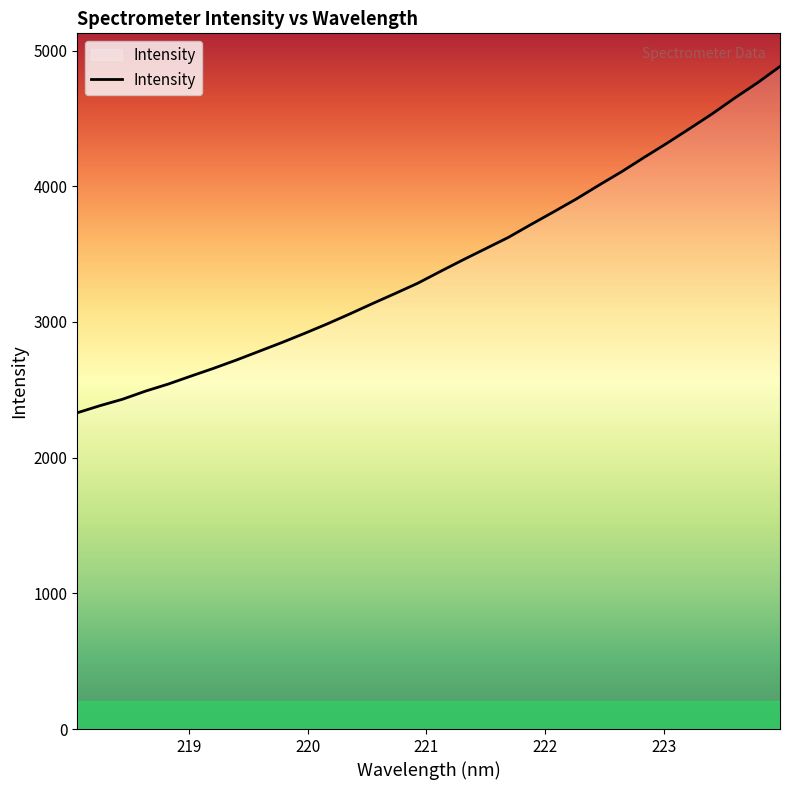

What is the greatest value displayed?

4882.5